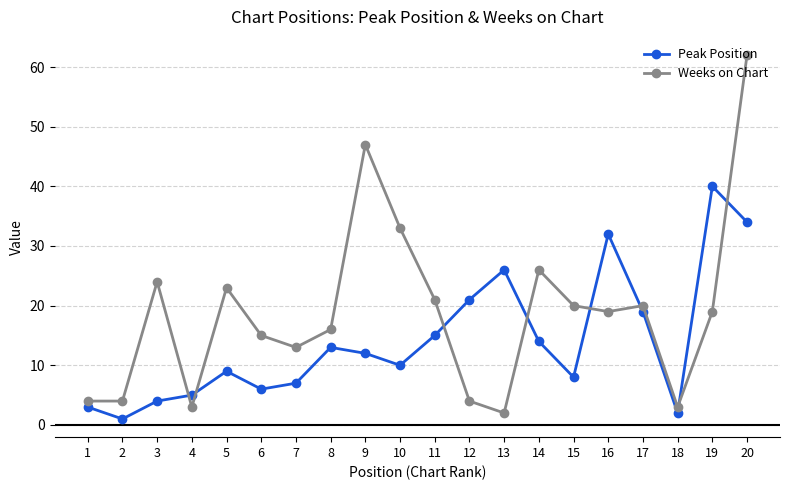

What is the approximate value of Weeks on Chart at 7?

13